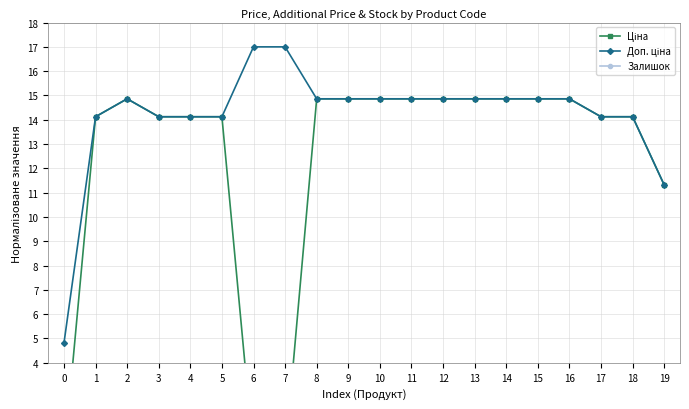

At which label is Залишок closest to 0?

1